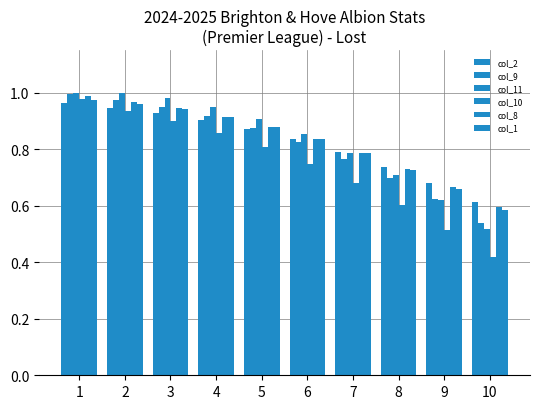

What is the difference between the col_11 values at 10 and 8?

0.2